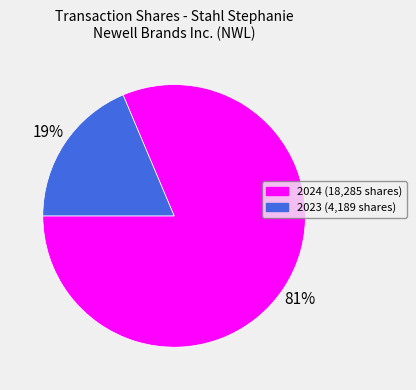

Is there a majority slice in this chart?

Yes